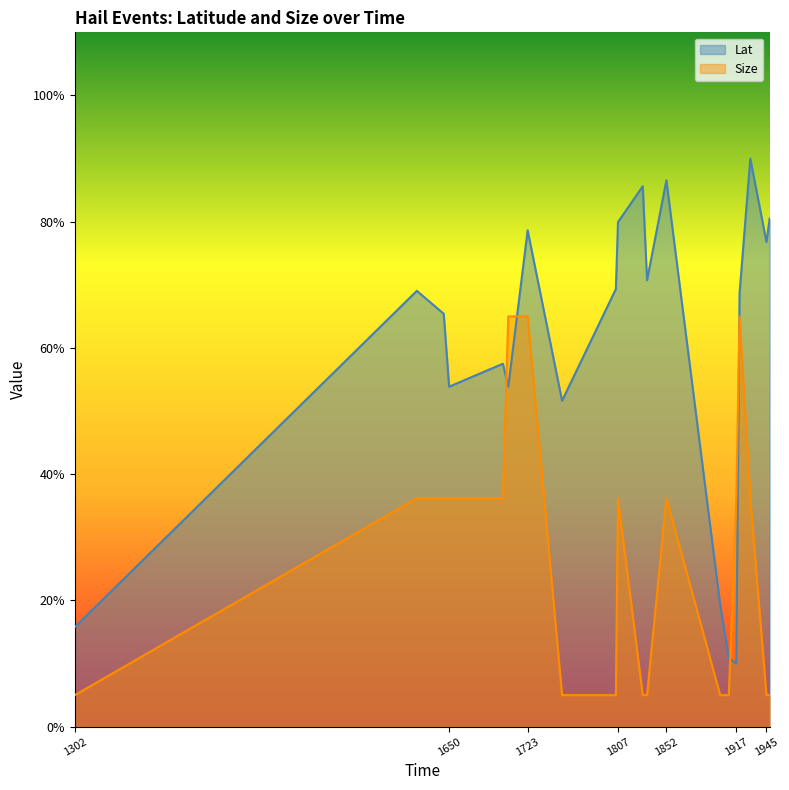

What value does the Lat series have at 1805?

69.3